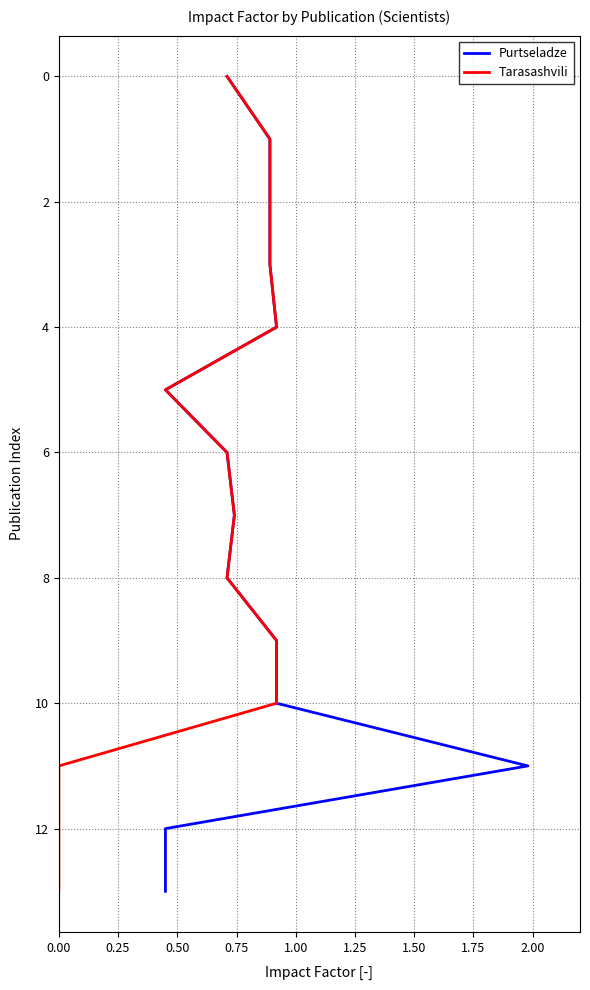

True or false: Tarasashvili has a value of 1 at 0.50.

False